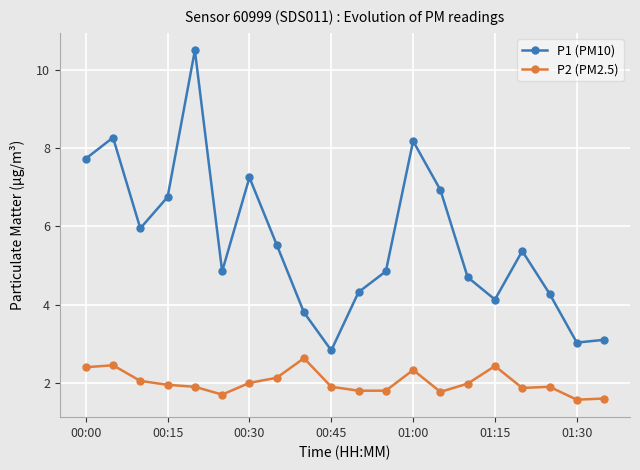

What is the difference between the second highest and second lowest values in the P1 (PM10) series?

5.2